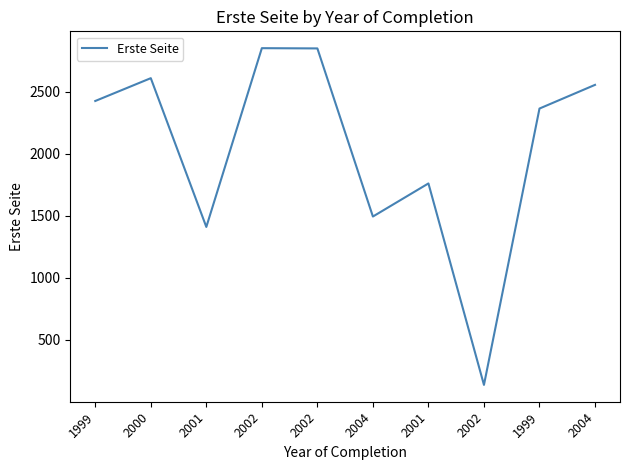

What is the label of the 6th point from the right?

2002